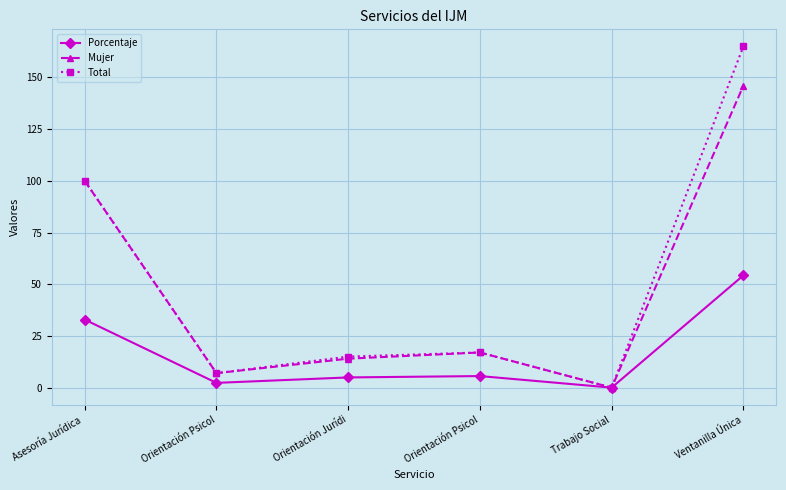

What is the difference between the Total values at Trabajo Social and Asesoría Jurídica ?

100.0